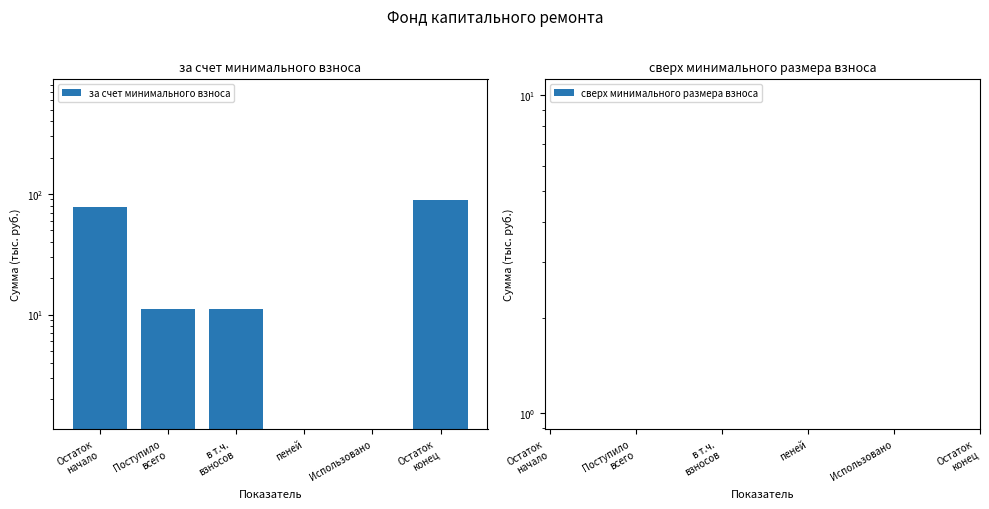

How many positive values does the за счет минимального взноса series have?

4